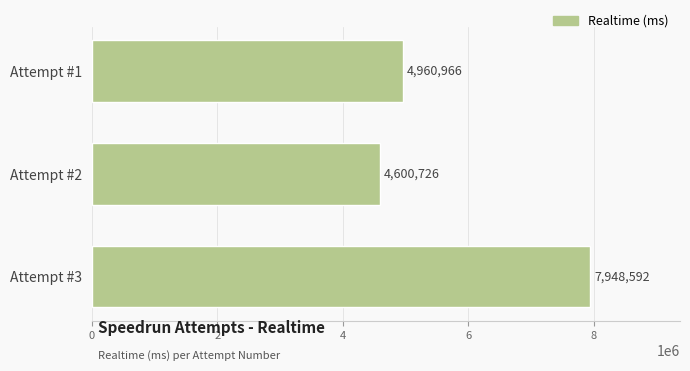

Where is the data nearest to the value 6274659?

Attempt #1